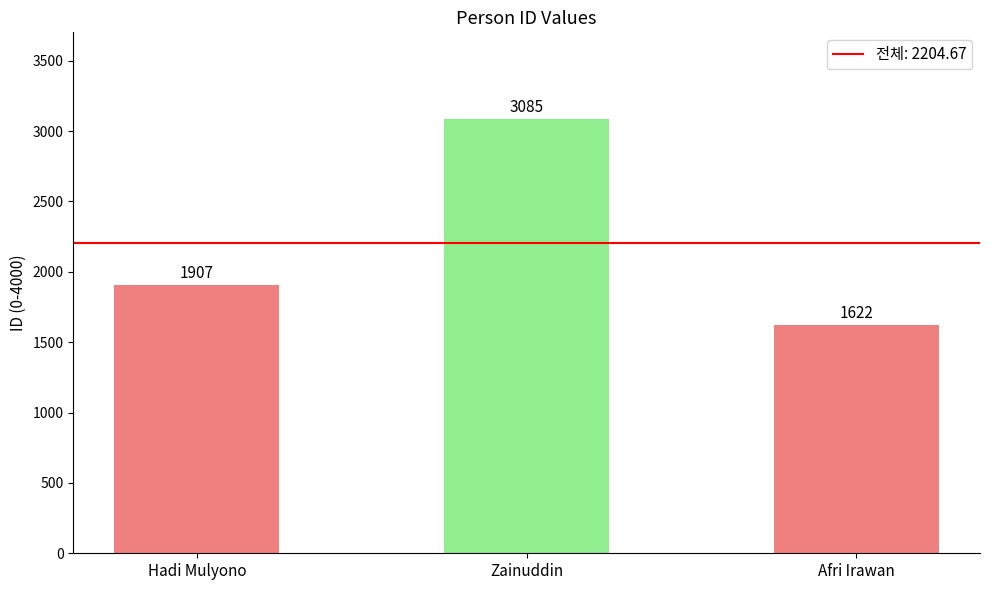

Reading left to right, list all the values displayed in this chart.

1907	3085	1622